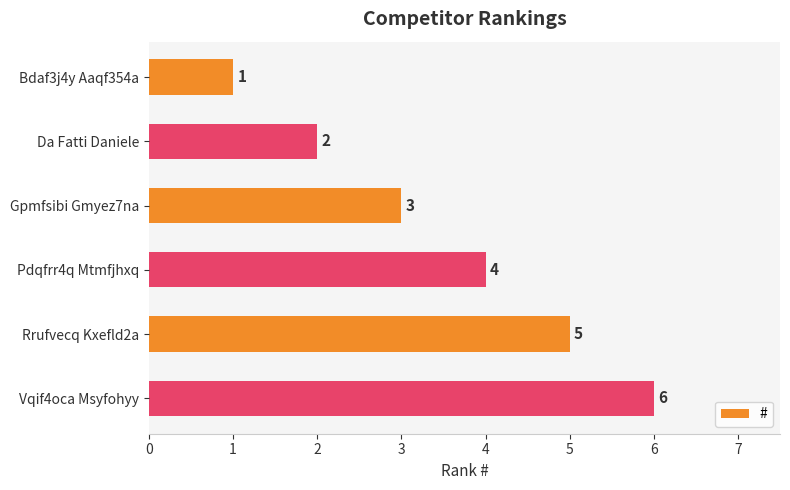

True or false: the data shows 7 at Pdqfrr4q Mtmfjhxq.

False